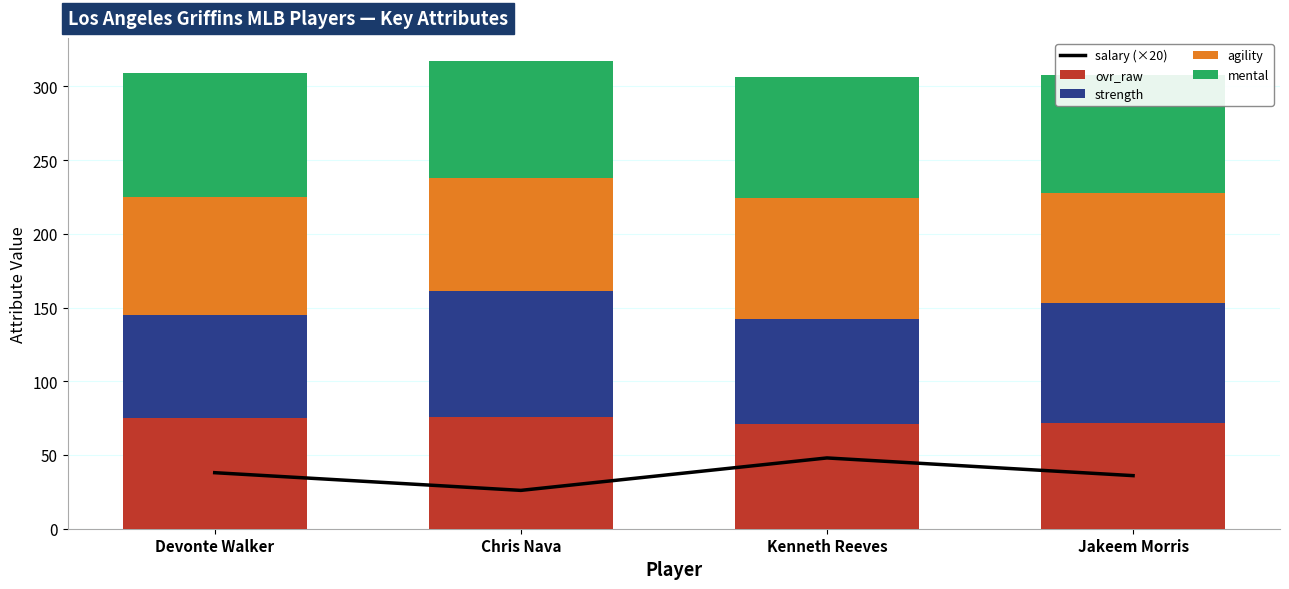

What is the label of the 4th bar from the left?

Jakeem Morris